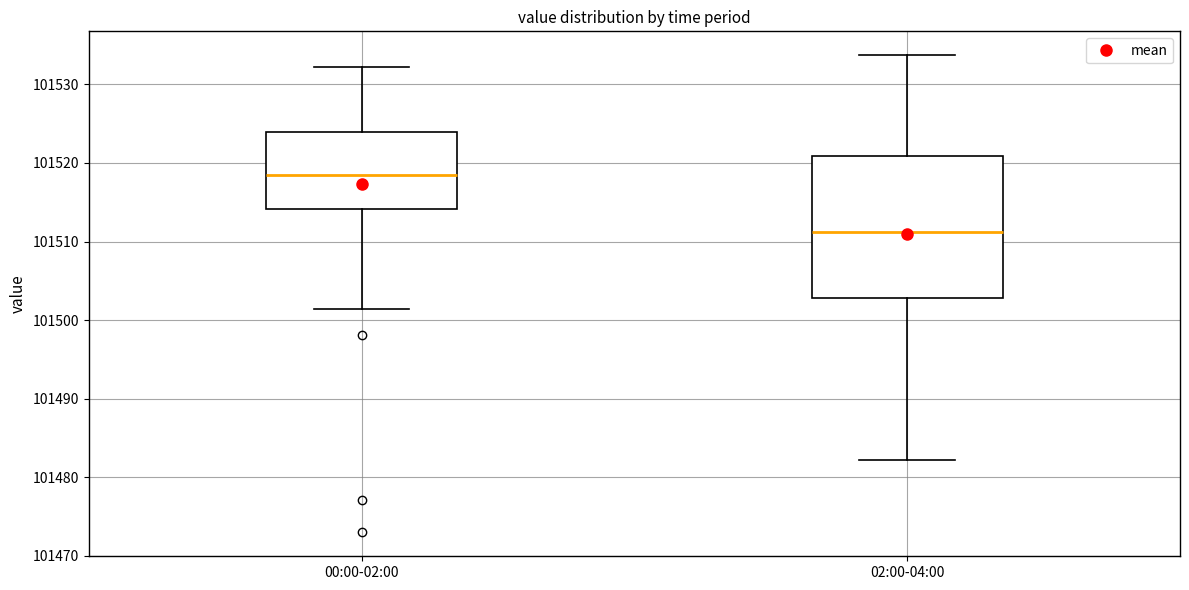

Which box has the highest median line?

00:00-02:00